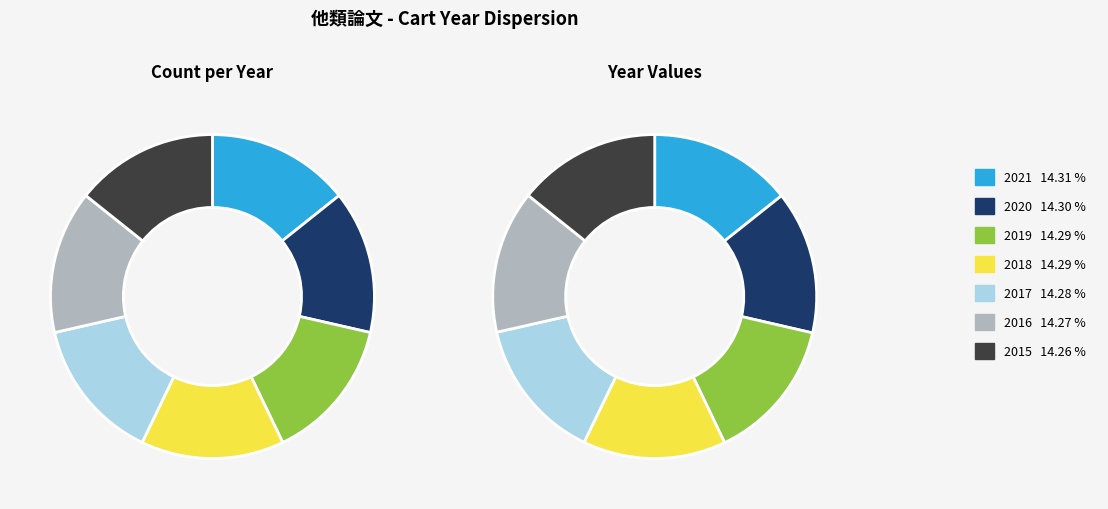

True or false: 2017 accounts for 14% of the total.

True